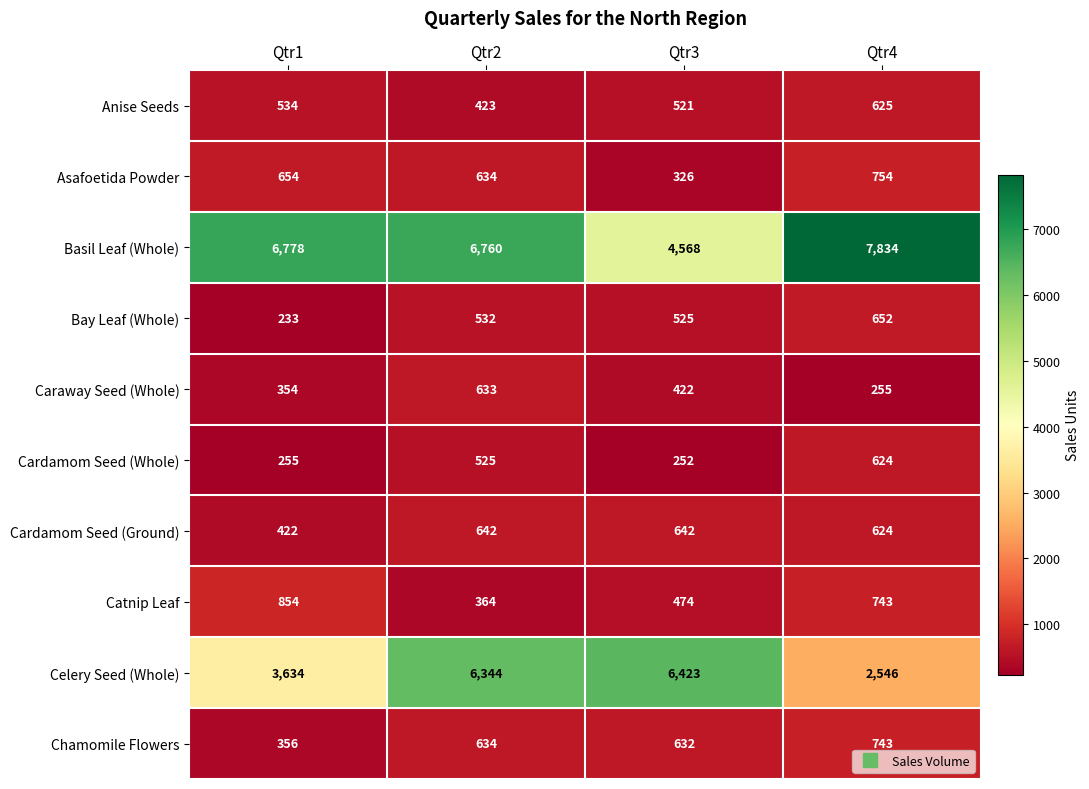

What is the greatest value displayed?

7834